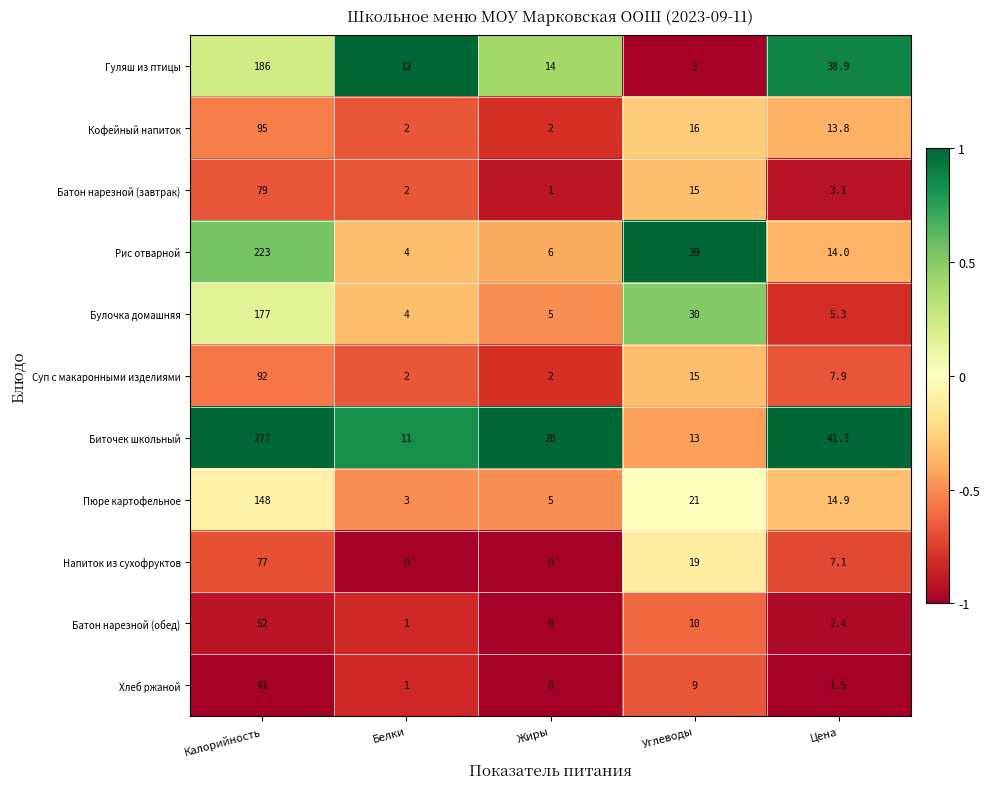

Read the Батон нарезной (завтрак) value at Углеводы.

15.0